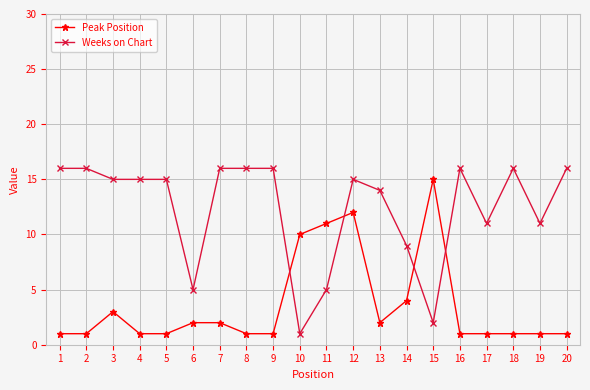

Reading left to right, extract all data points from this chart.

Peak Position: 1	1	3	1	1	2	2	1	1	10	11	12	2	4	15	1	1	1	1	1
Weeks on Chart: 16	16	15	15	15	5	16	16	16	1	5	15	14	9	2	16	11	16	11	16